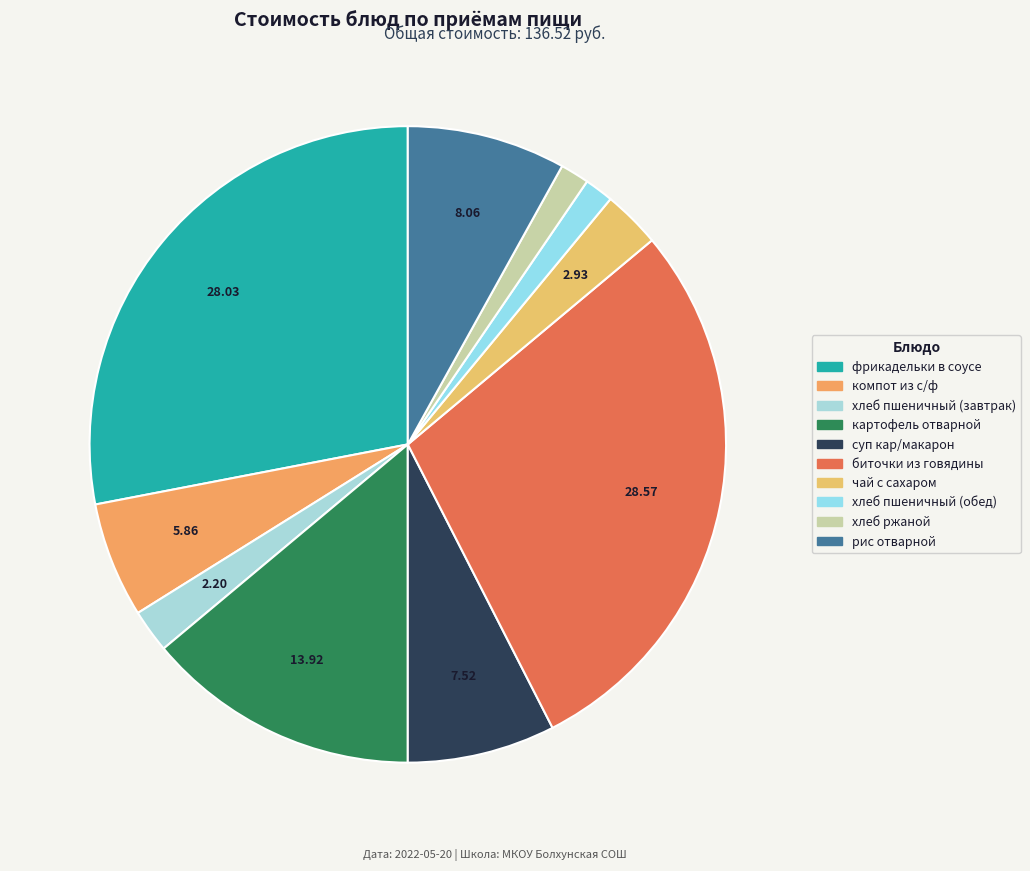

How many slices are in this pie chart?

10